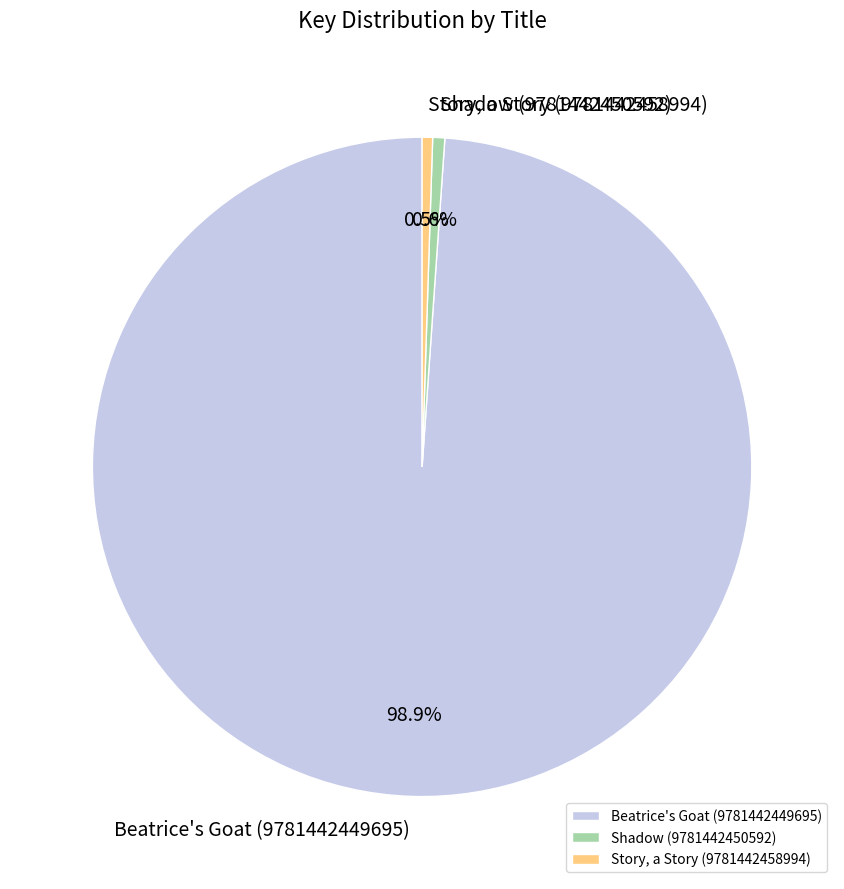

Rank the categories by value from lowest to highest.

Story, a Story (9781442458994), Shadow (9781442450592), Beatrice's Goat (9781442449695)